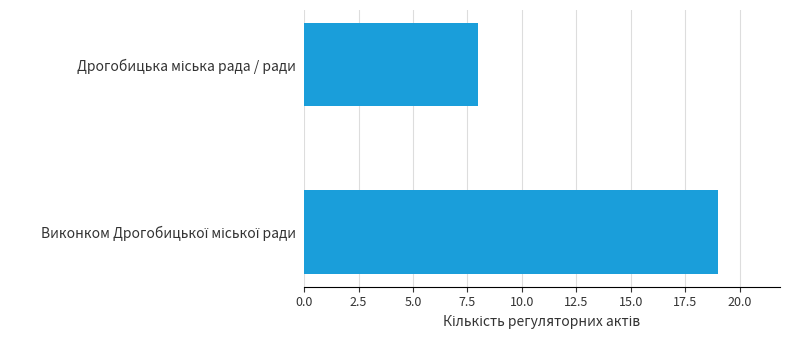

What is the maximum value shown in the chart?

19